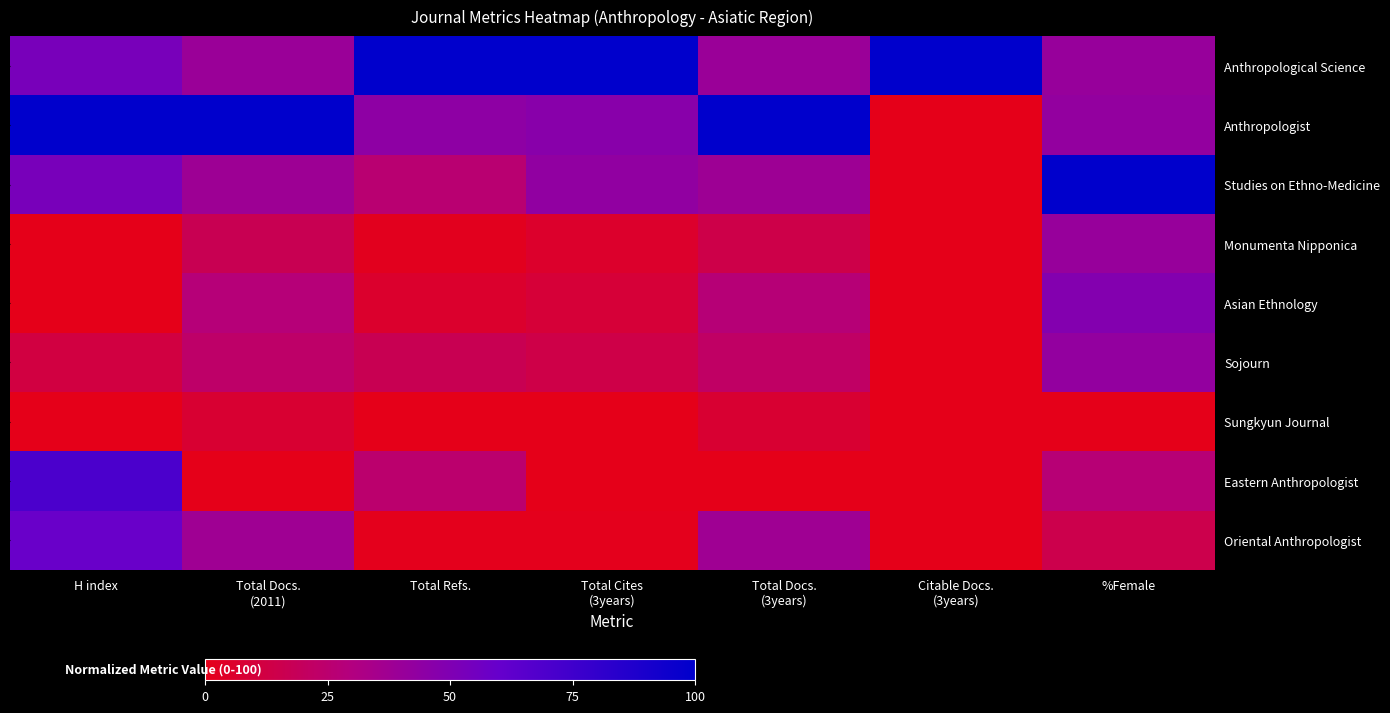

At which label is Monumenta Nipponica closest to 20?

Total Docs. (2011)